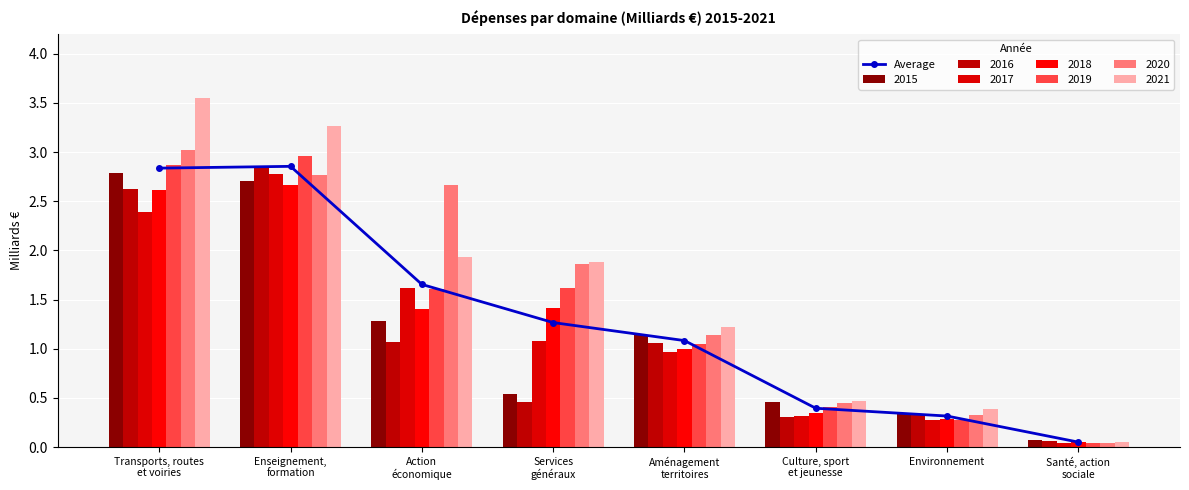

Reading left to right, what are all the values shown in this chart?

Transports, routes
et voiries=2.8	Enseignement,
formation=2.9	Action
économique=1.7	Services
généraux=1.3	Aménagement
territoires=1.1	Culture, sport
et jeunesse=0.4	Environnement=0.3	Santé, action
sociale=0.0